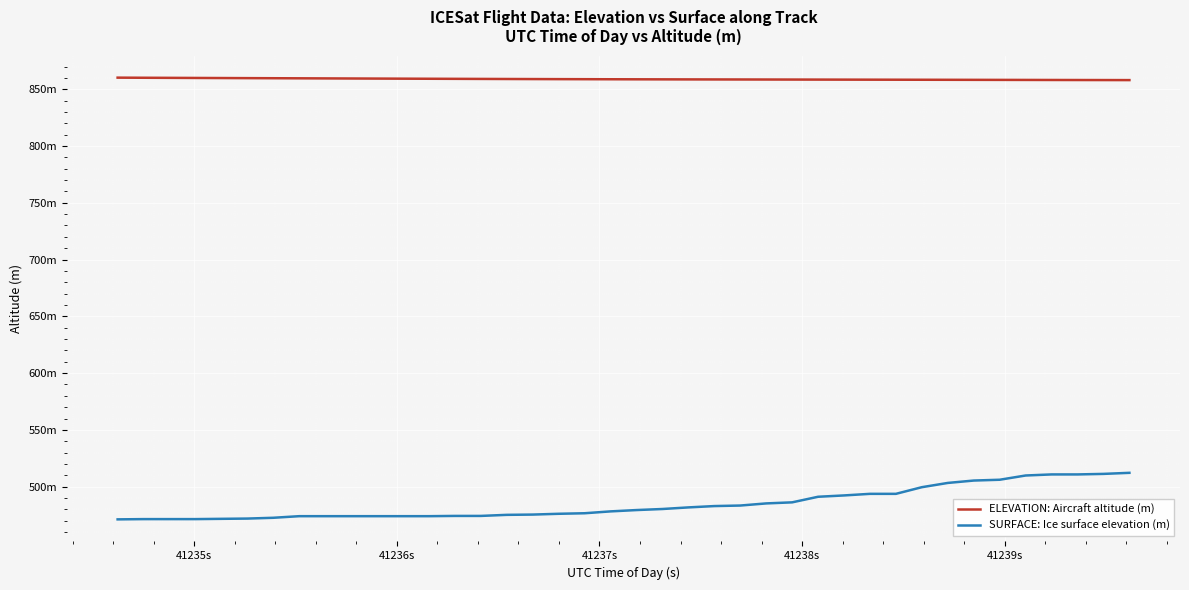

Does the chart have visible grid lines?

Yes